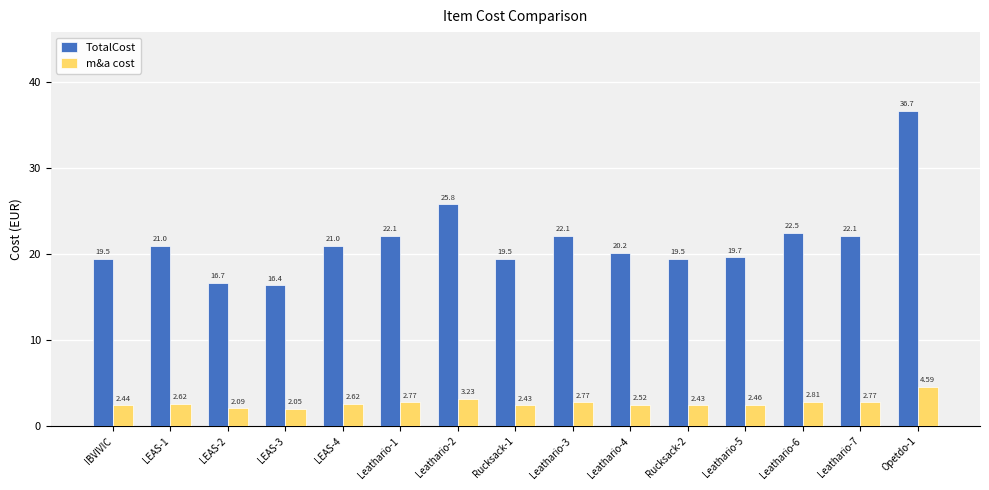

Rank the series at LEAS-1 from lowest to highest value.

m&a cost, TotalCost